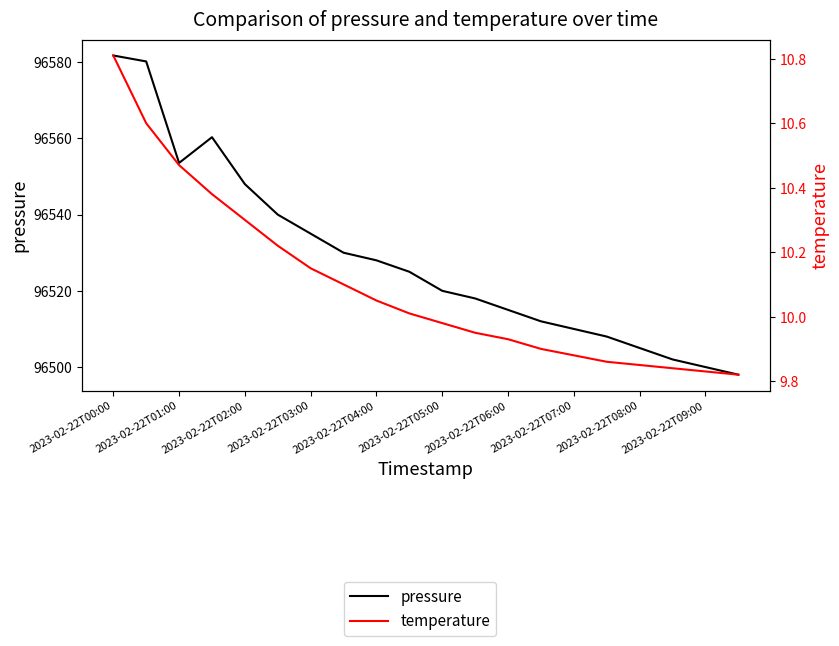

True or false: temperature and pressure intersect in this chart.

False